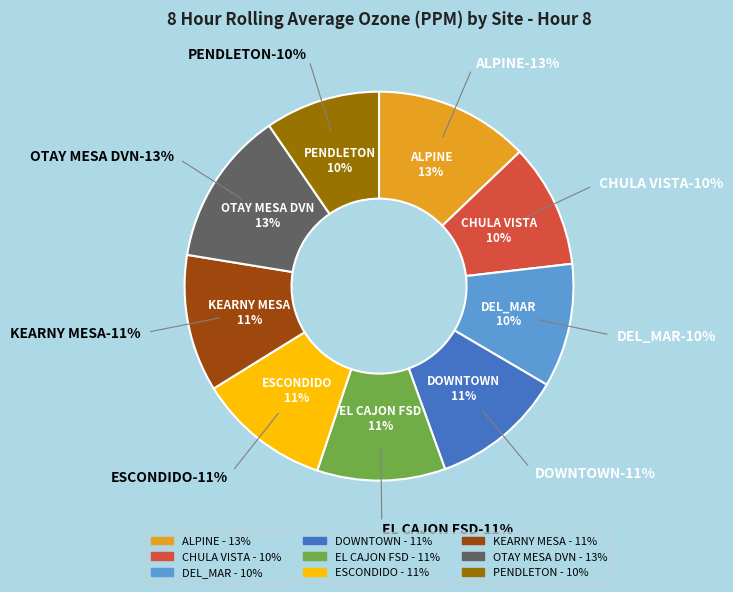

The DEL_MAR slice represents 23% of the pie. True or false?

False